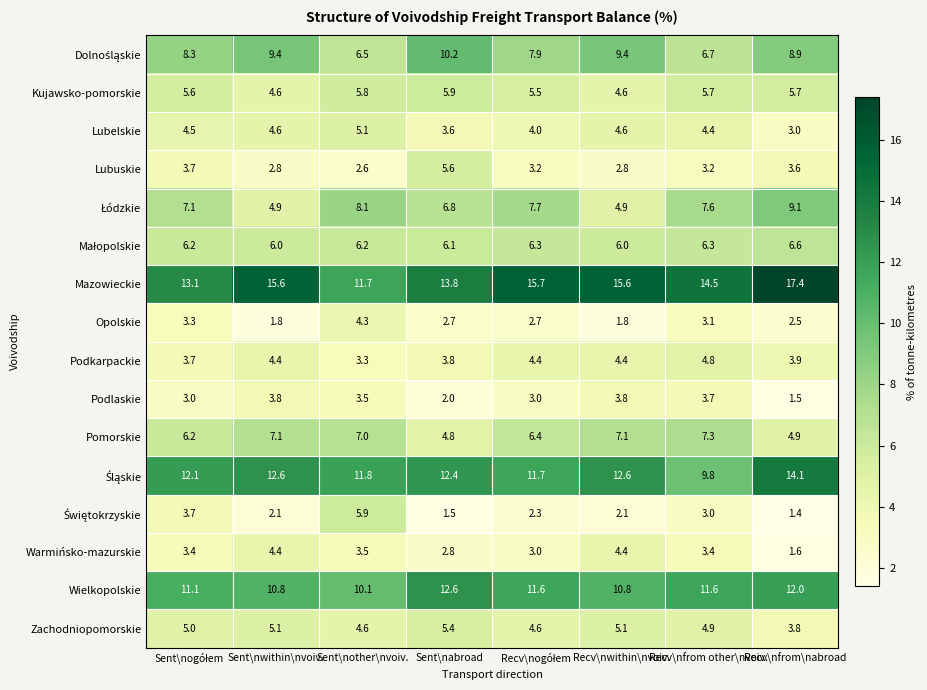

Where is Zachodniopomorskie nearest to the value 4?

Recv\nfrom\nabroad